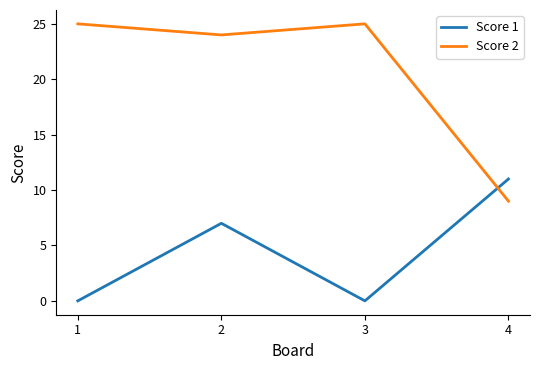

What is the greatest value displayed?

25